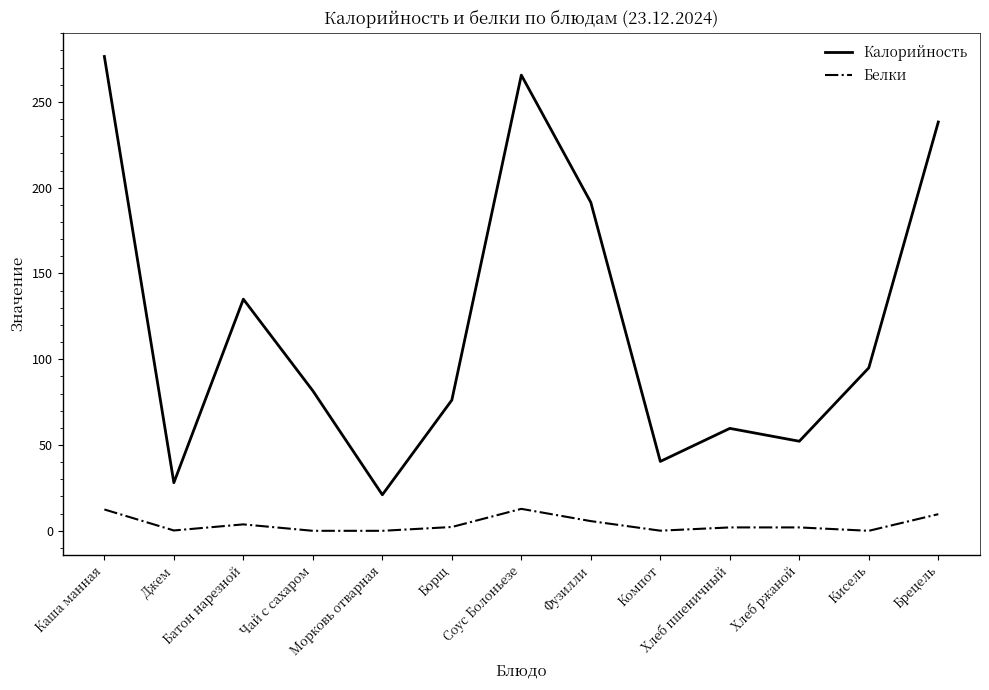

What is the sum of the Калорийность values at Компот and Кисель?

135.4